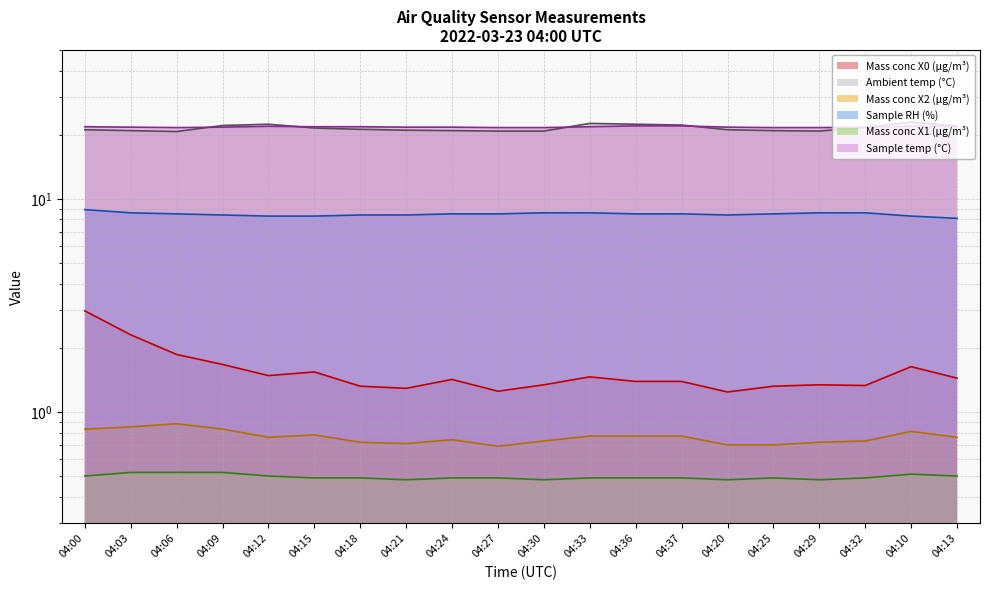

What is the value of the Mass conc X1 (μg/m³) point at the 5th from the left?

0.5